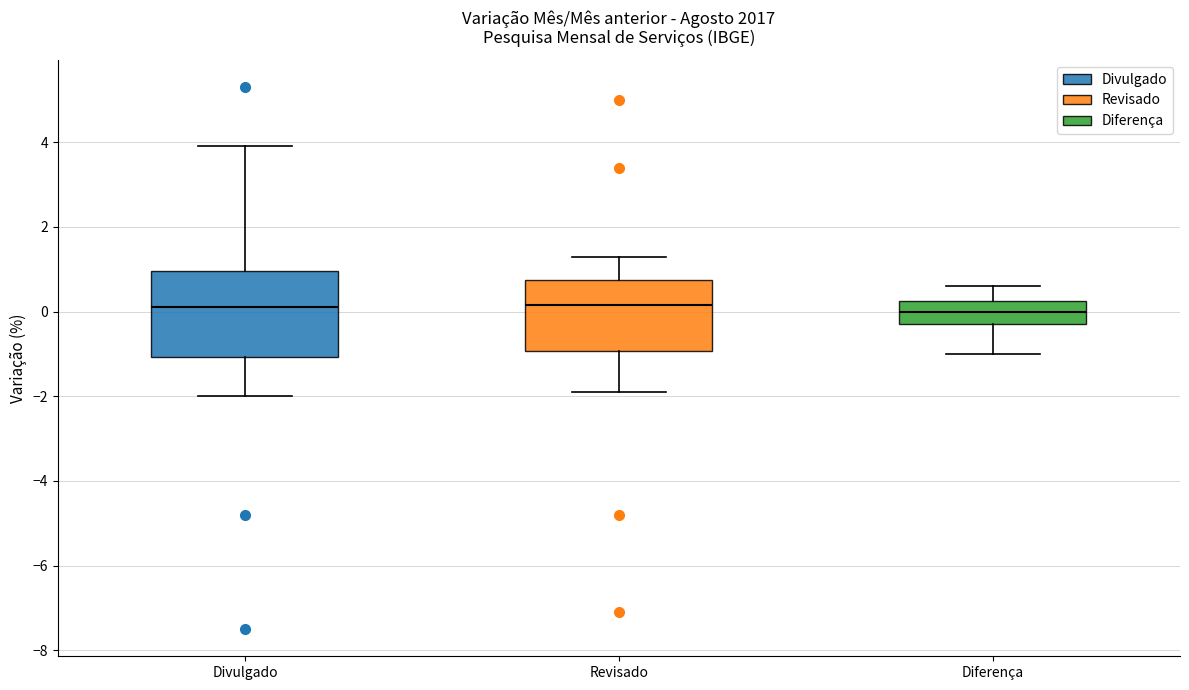

Which box is the tallest, from its lower edge to its upper edge?

Divulgado